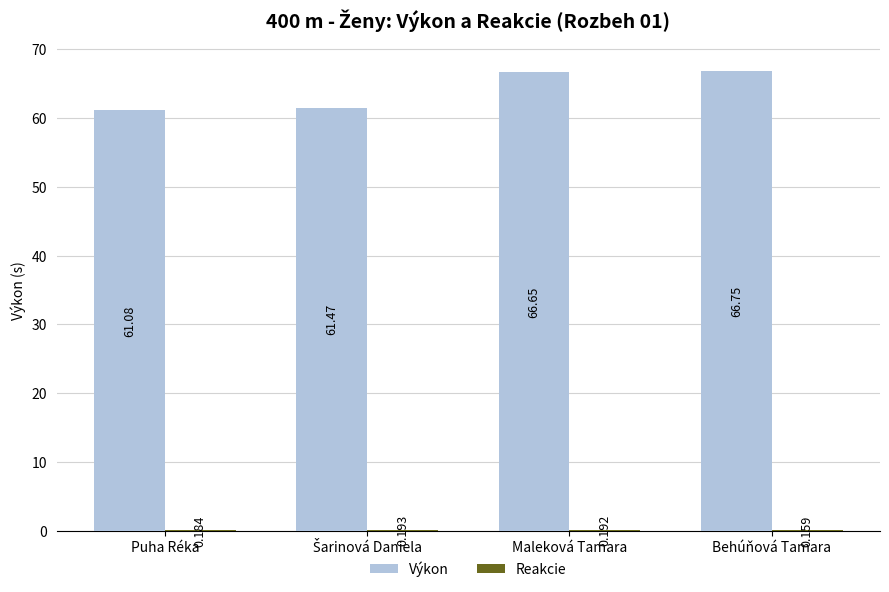

Count the number of categories in the chart.

4